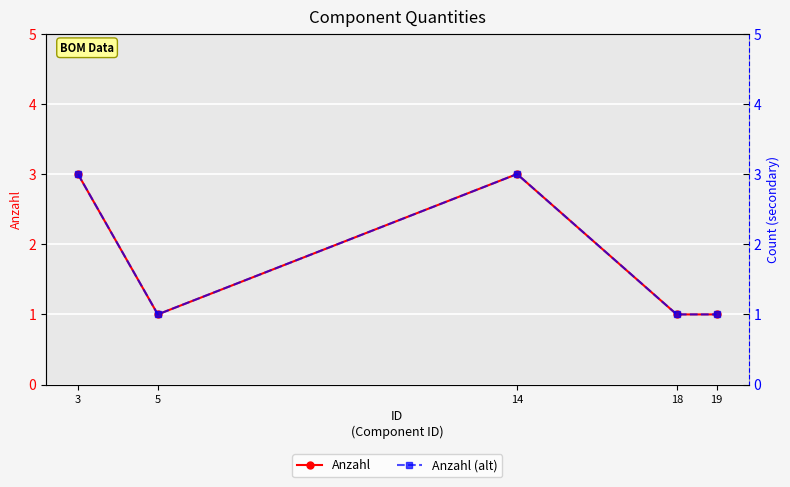

Reading left to right, transcribe all the data shown in this chart.

Anzahl: 3=3	5=1	14=3	18=1	19=1
Anzahl (alt): 3=3	5=1	14=3	18=1	19=1